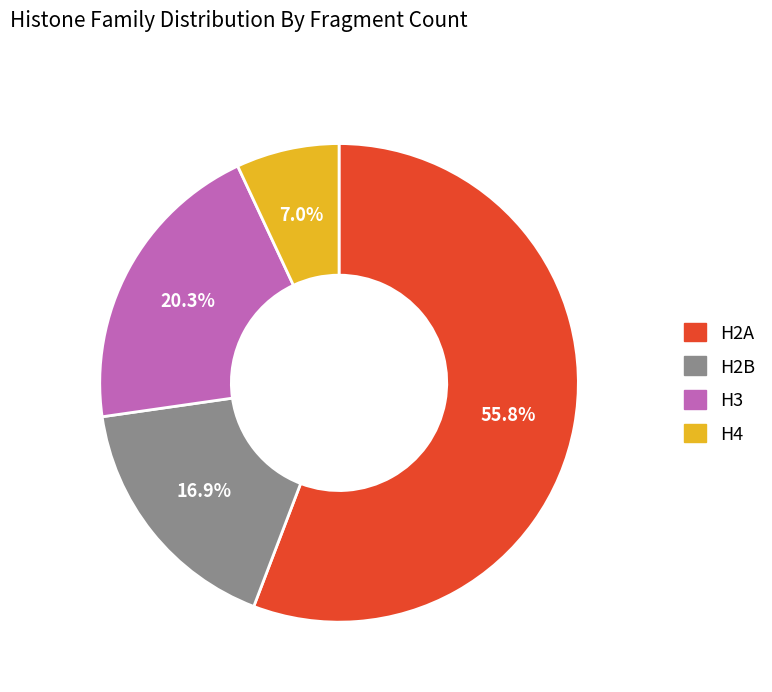

What percentage is the H4 slice, to the nearest percent?

7%